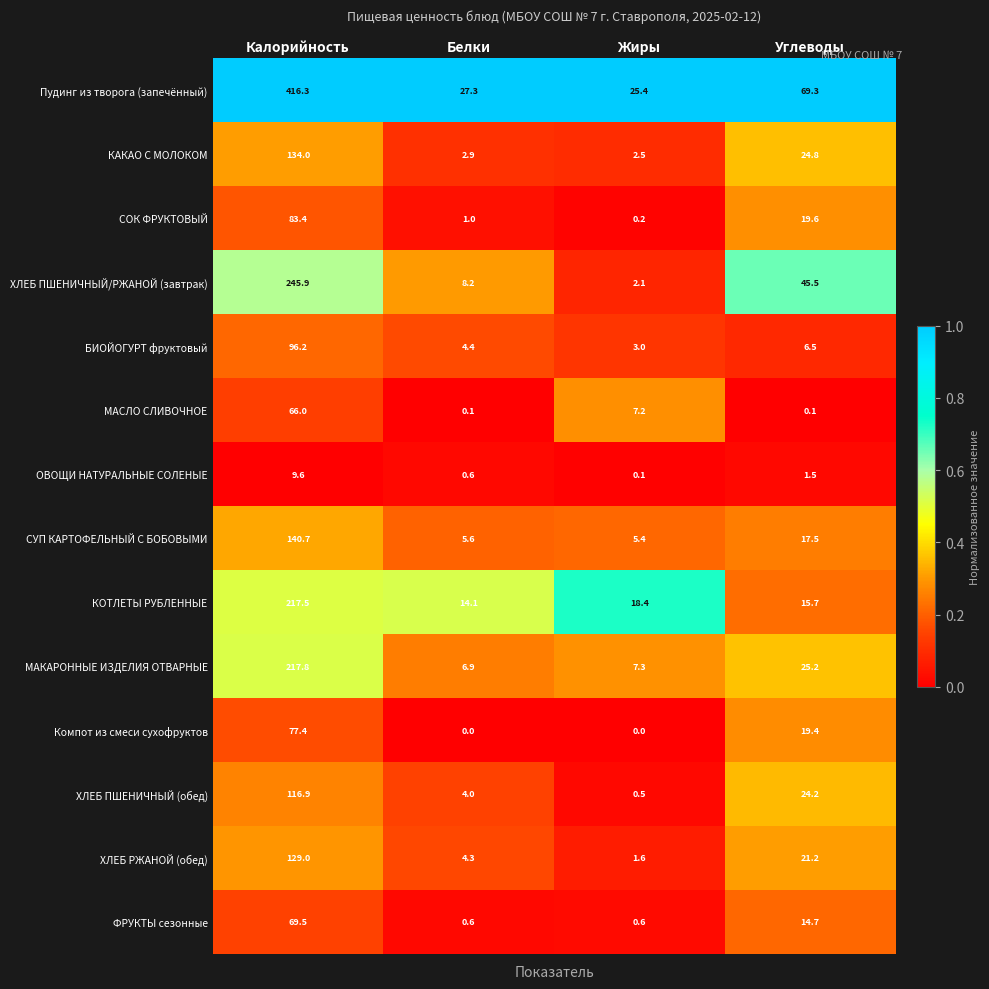

At which label does ХЛЕБ ПШЕНИЧНЫЙ (обед) reach its peak?

Калорийность